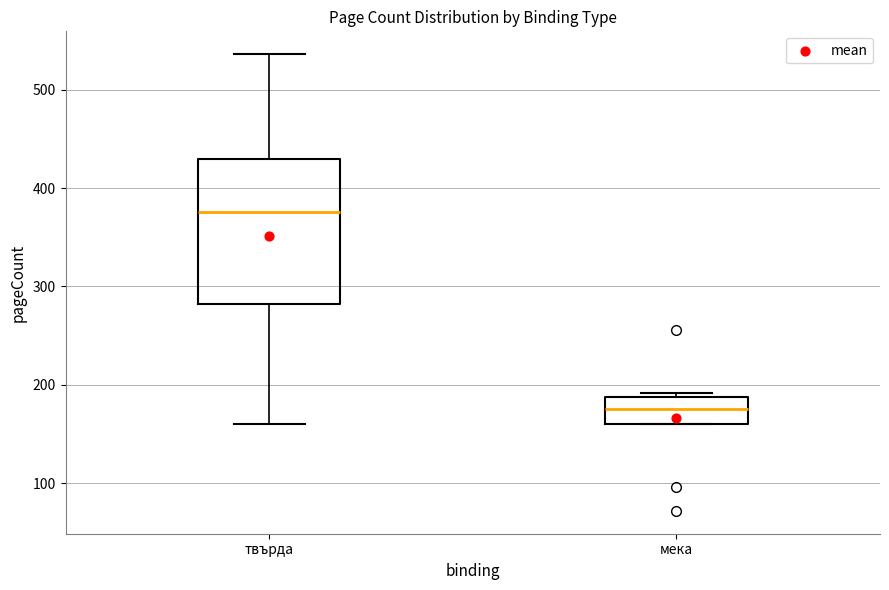

Reading left to right, read every box against the y-axis: the position of its median line, the range the box covers, and the ends of its whiskers. The values are not printed on the chart, so give them approximately, as read against the axis.

твърда: median 380, box 280 to 430, whiskers 160 to 540
мека: median 180, box 160 to 190, whiskers 160 to 190 (just above the box's upper edge)